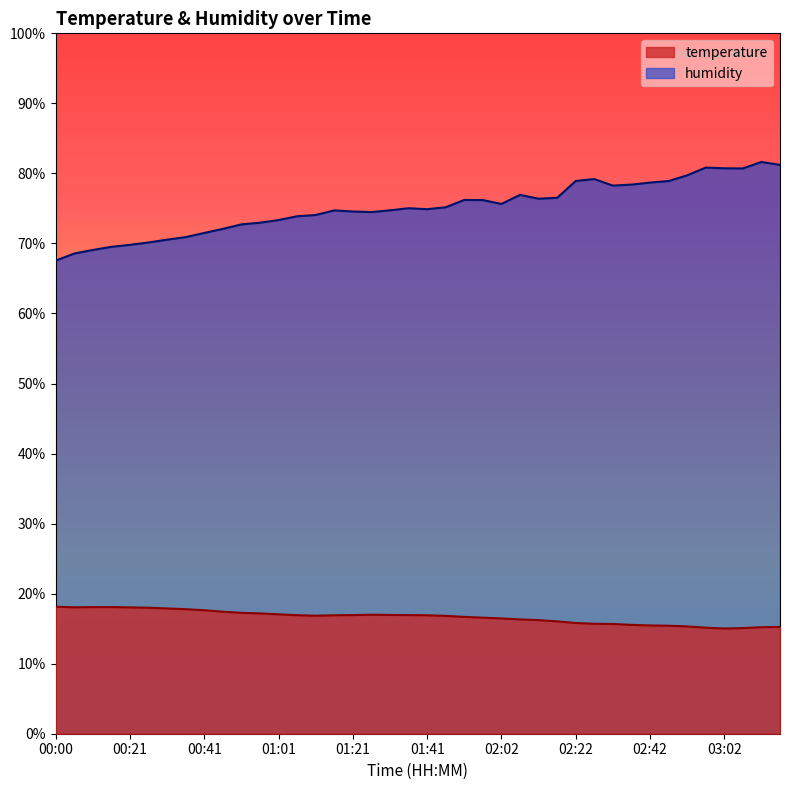

What is the smallest value displayed?

15.0